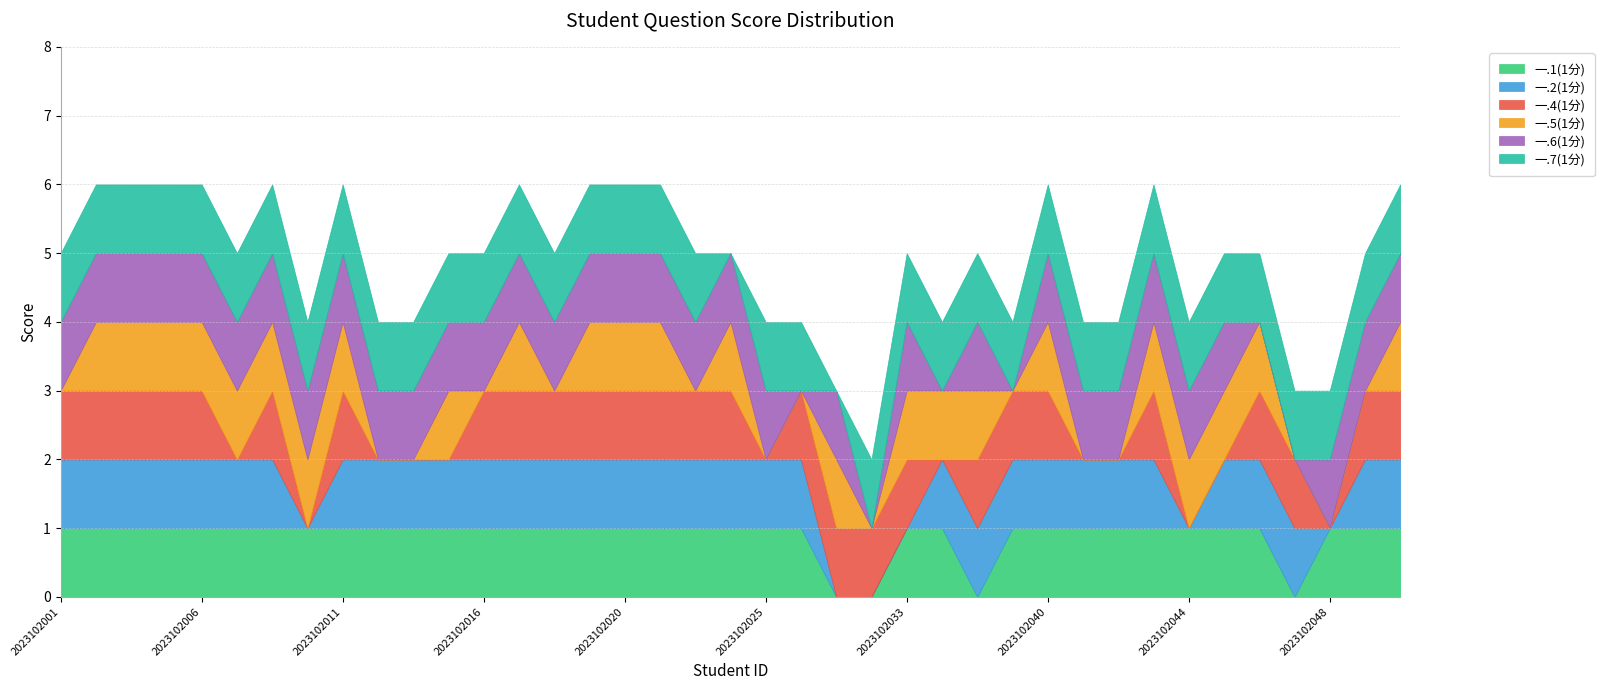

List the series in order of their peak value, lowest first.

一.1(1分), 一.2(1分), 一.4(1分), 一.5(1分), 一.6(1分), 一.7(1分)